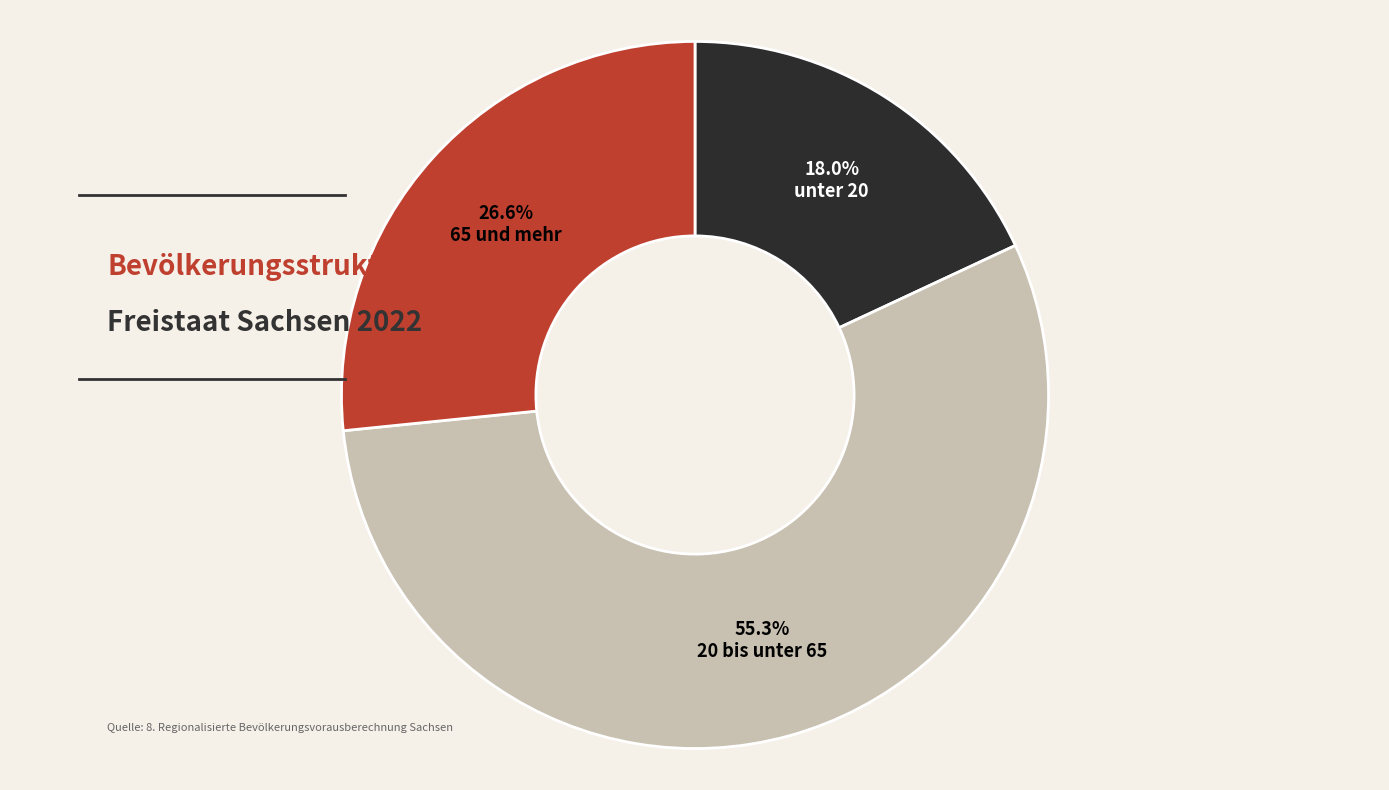

What is the majority slice?

20 bis unter 65